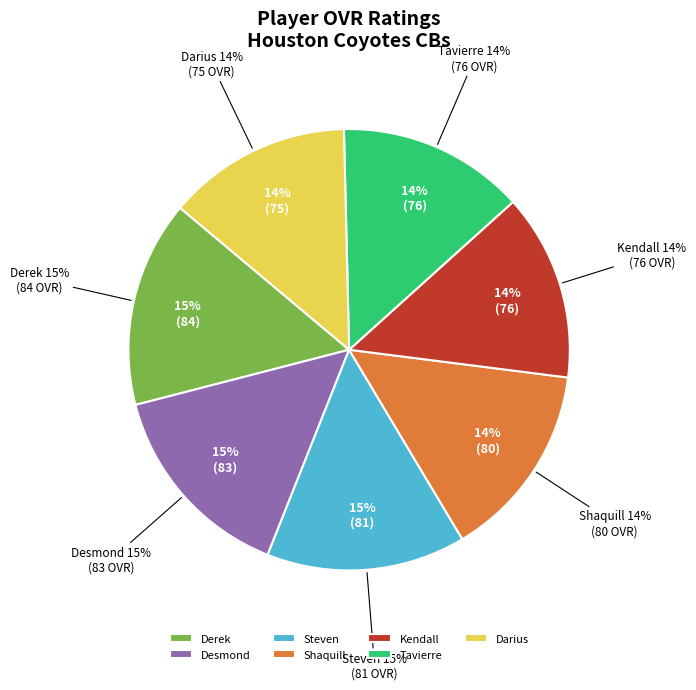

Does Derek account for over 50% of the chart?

No